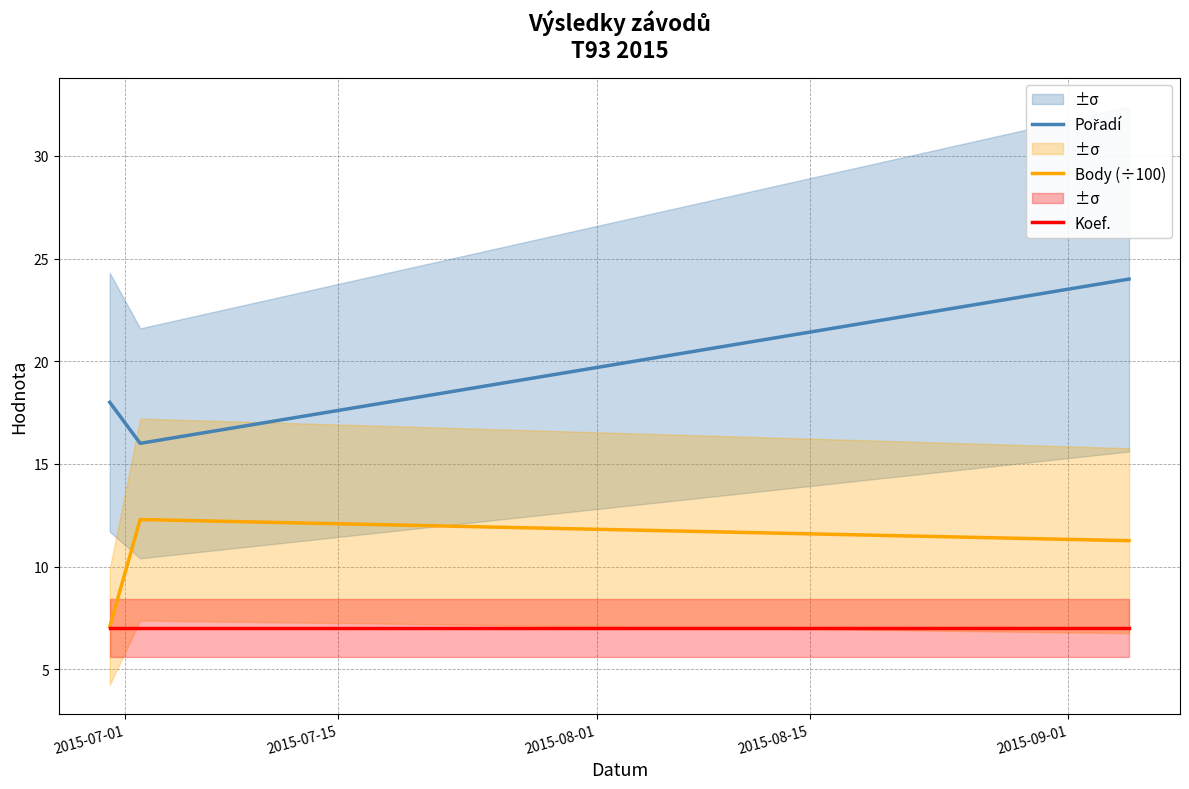

What is the highest value of the Koef. series?

7.0